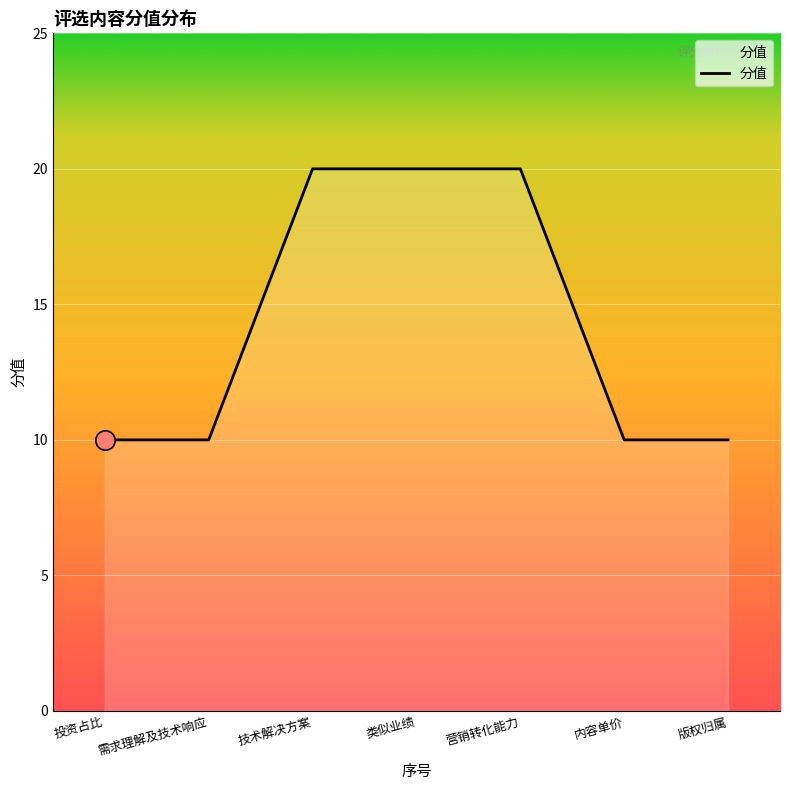

The value at 类似业绩 is 35. True or false?

False